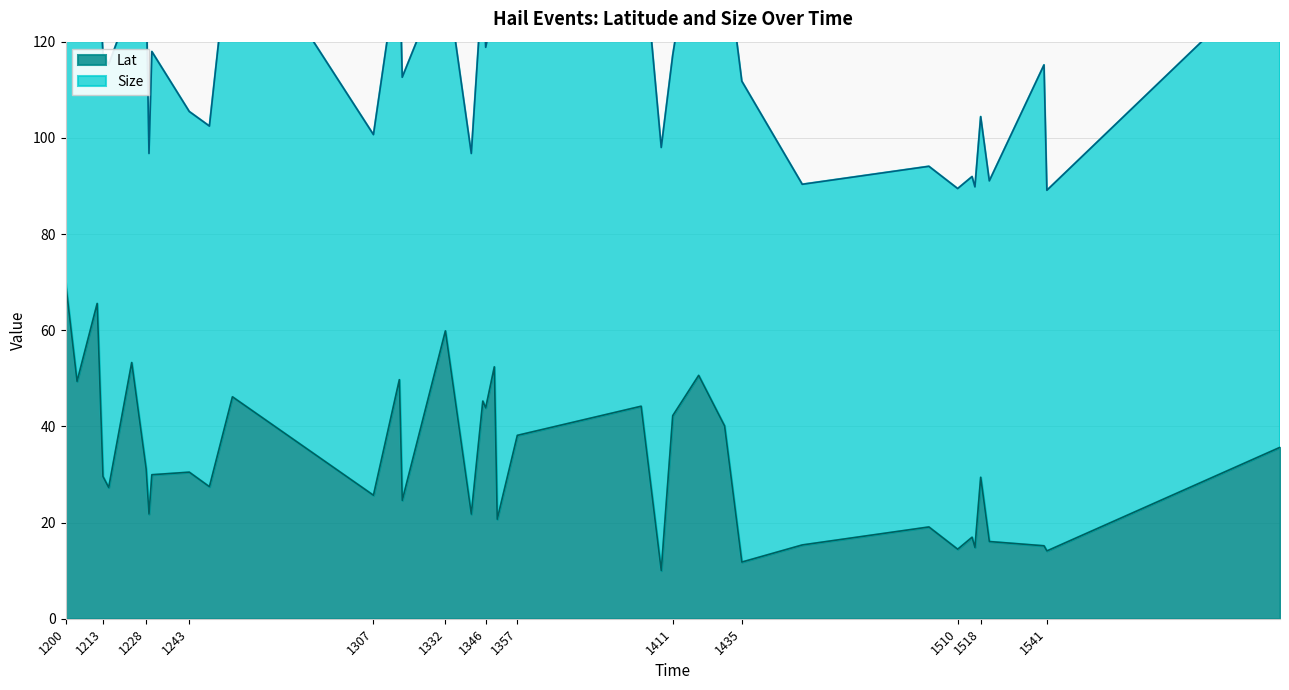

Where is the first local maximum?

1211